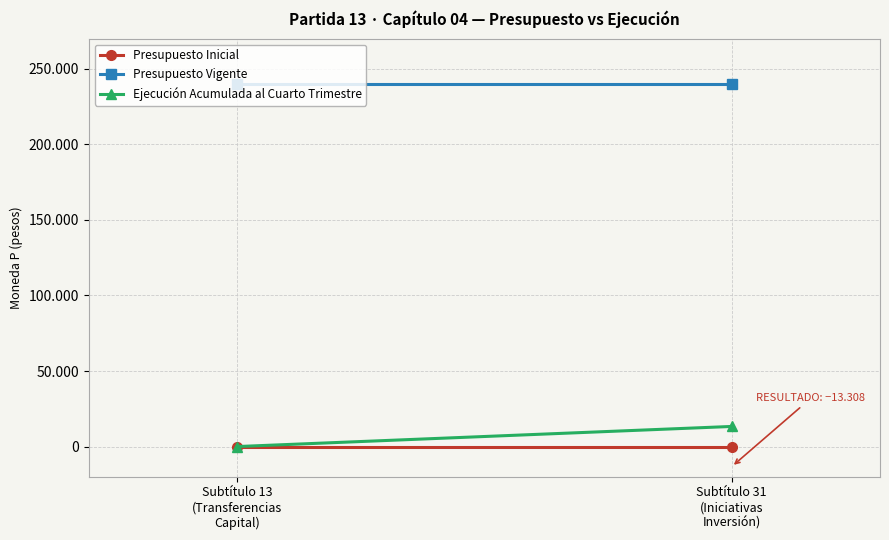

Which series has the widest spread of values?

Ejecución Acumulada al Cuarto Trimestre